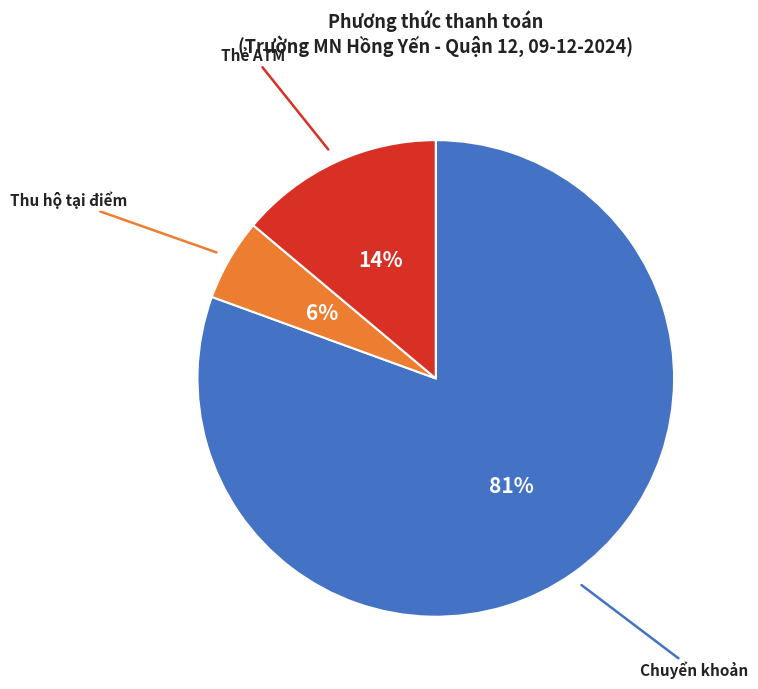

How many slices are in this pie chart?

3